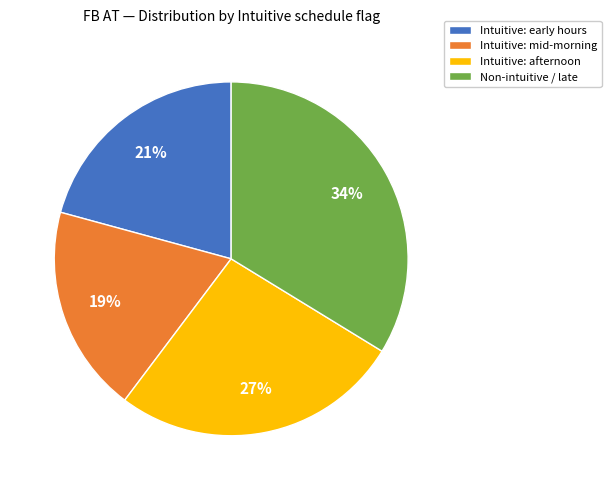

Which category has the smallest portion of the pie?

Intuitive: mid-morning